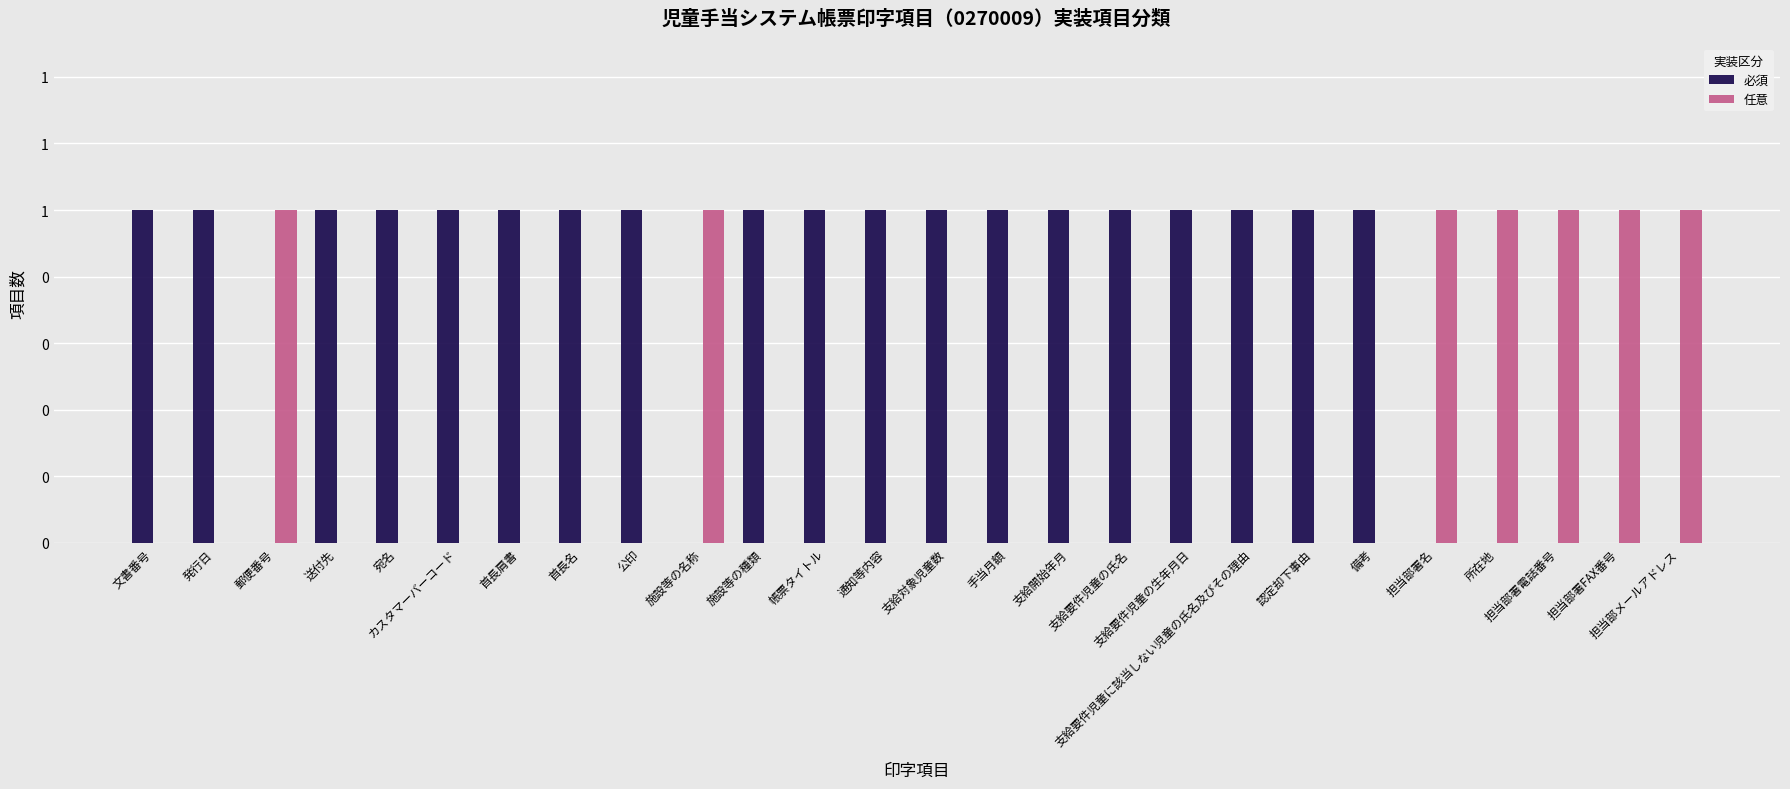

Count the 任意 values in the range 0 to 1.

26